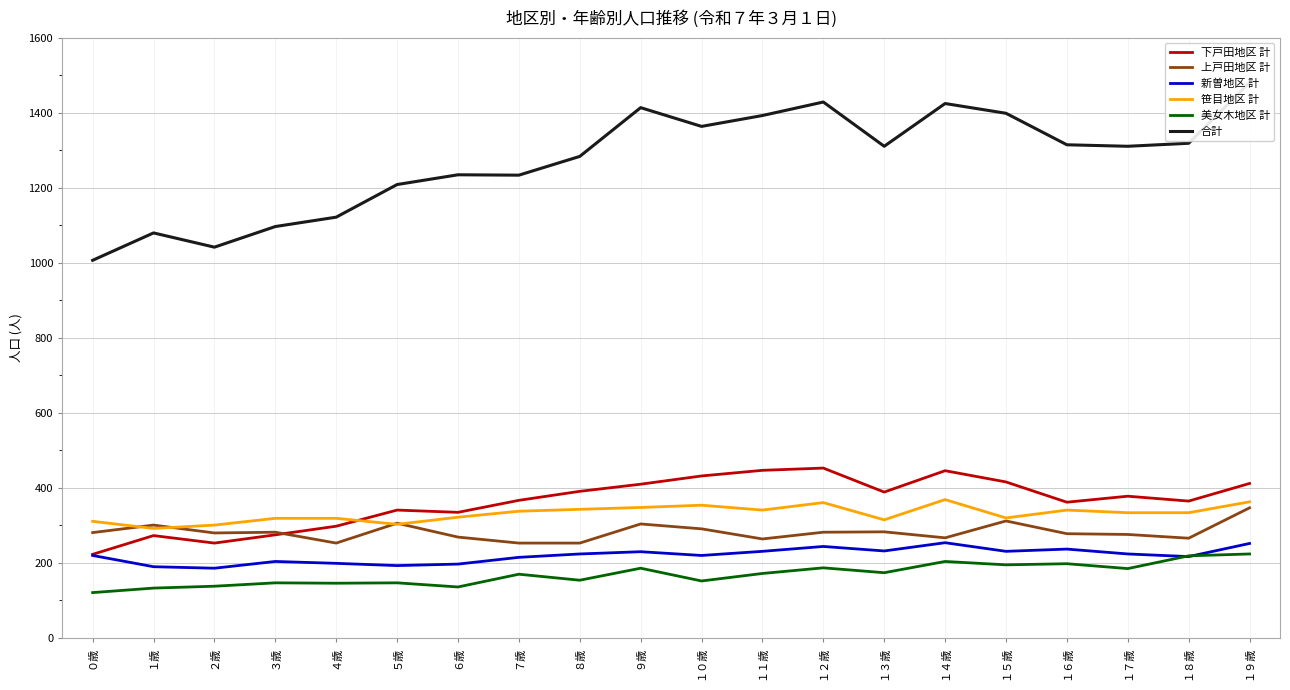

Which has a higher value, １８歳 or １０歳?

１０歳